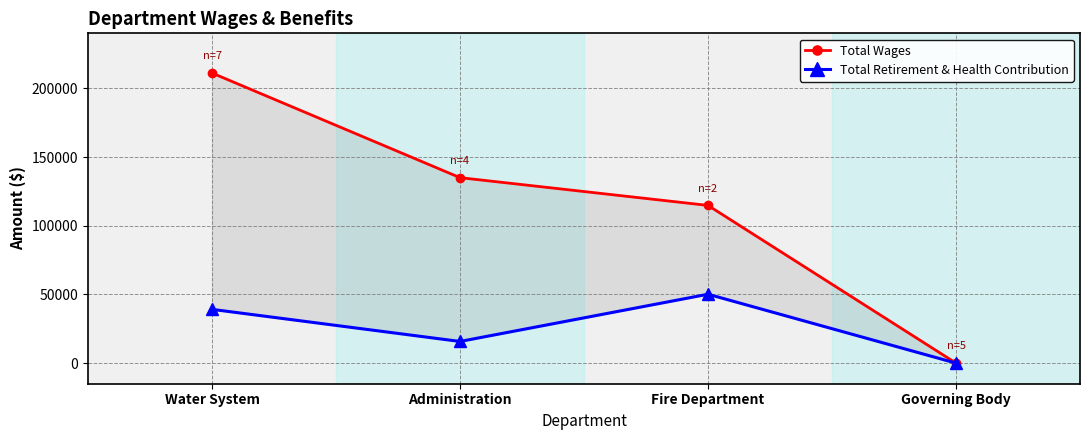

Which series has the largest total across all categories?

Total Wages